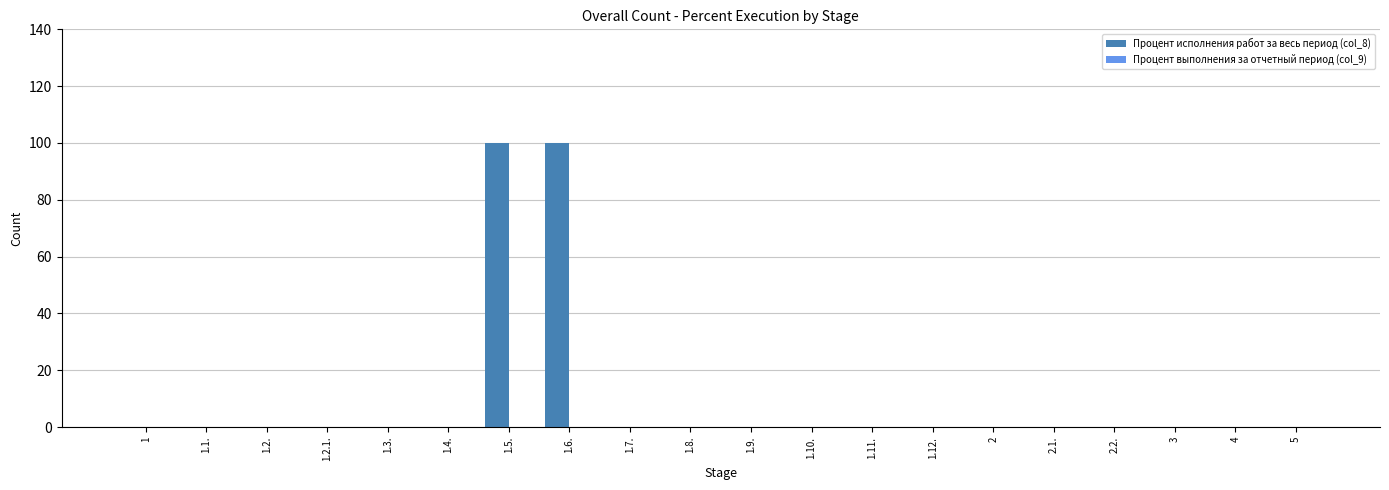

Is it true that the value at 4 is -32?

False